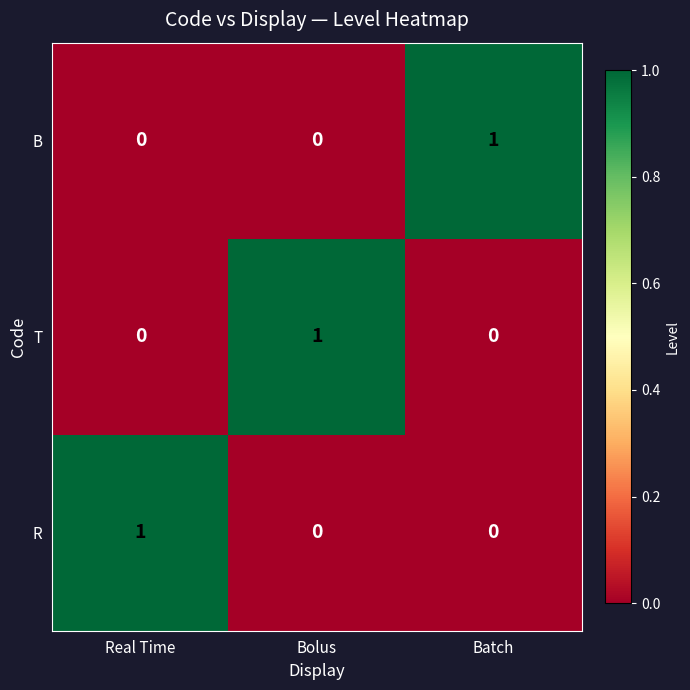

What is the greatest value displayed?

1